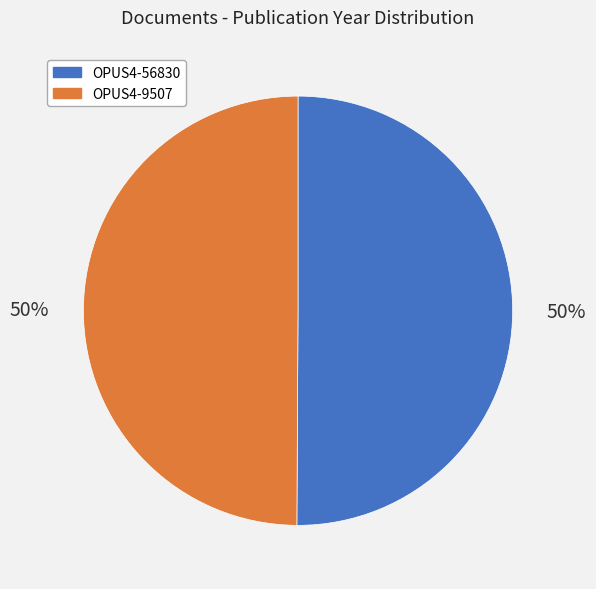

Approximately how many times larger is the value at OPUS4-56830 compared to OPUS4-9507?

1.0